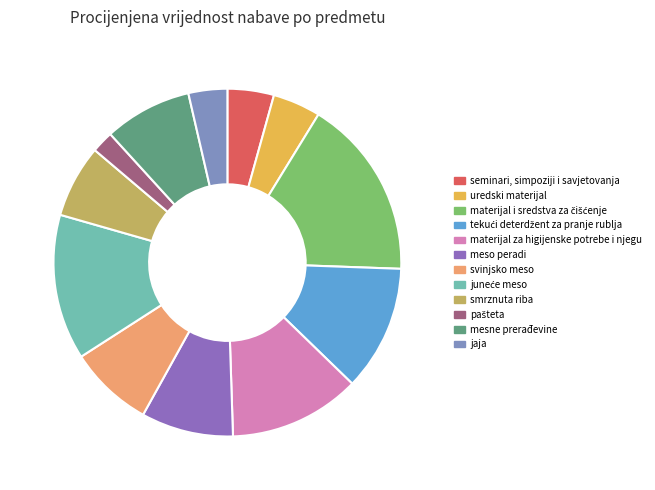

Count the number of slices in the pie.

12